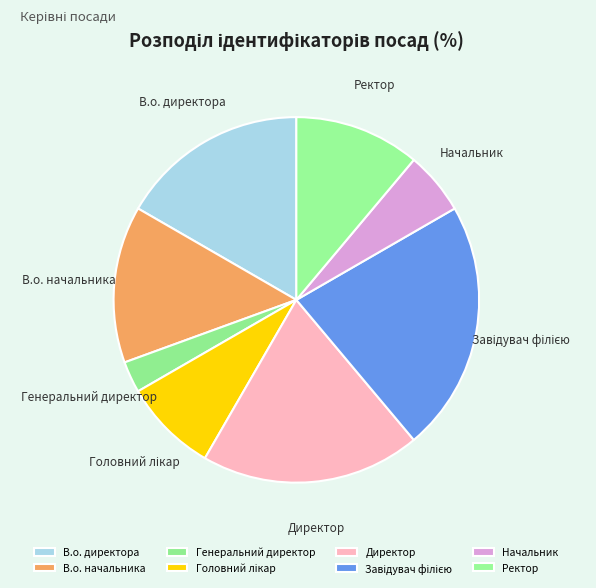

Count the number of slices in the pie.

8